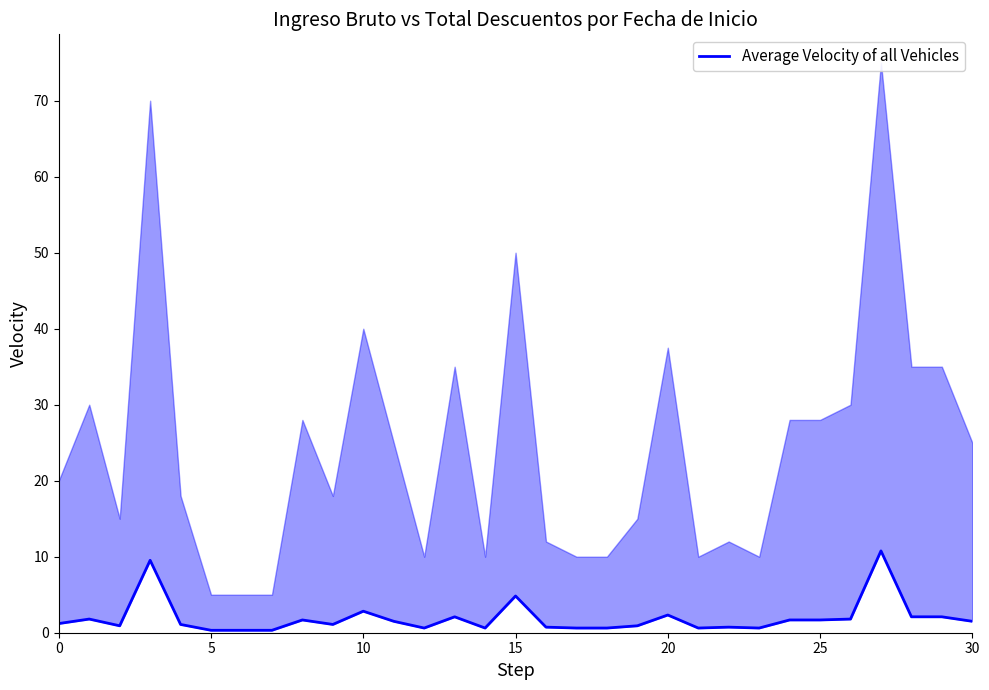

What is the difference between the values at 30 and 22?

0.4